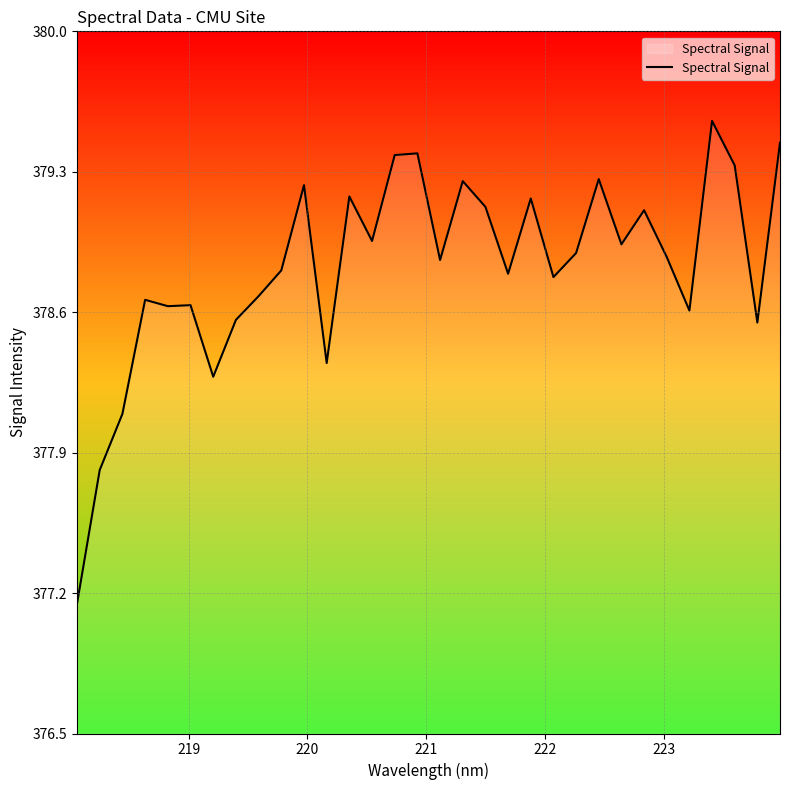

Is this an area chart (filled region under the line)?

Yes